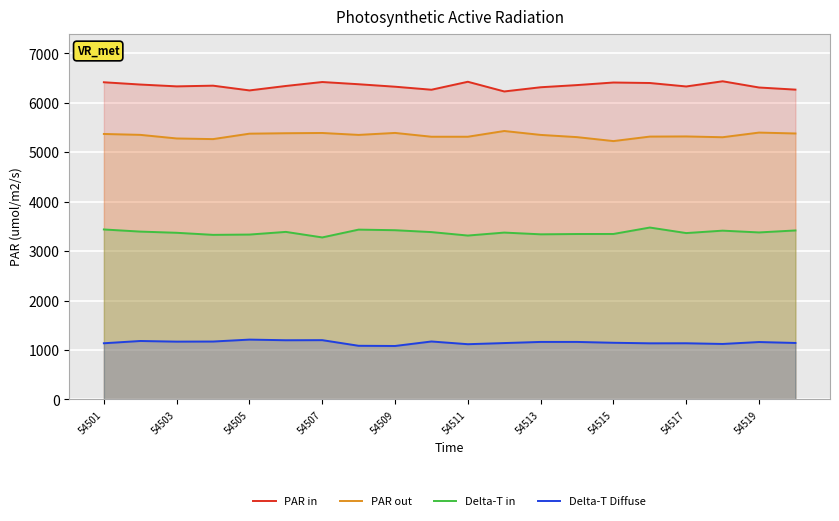

What is the spread (max minus min) of values at 54505?

5041